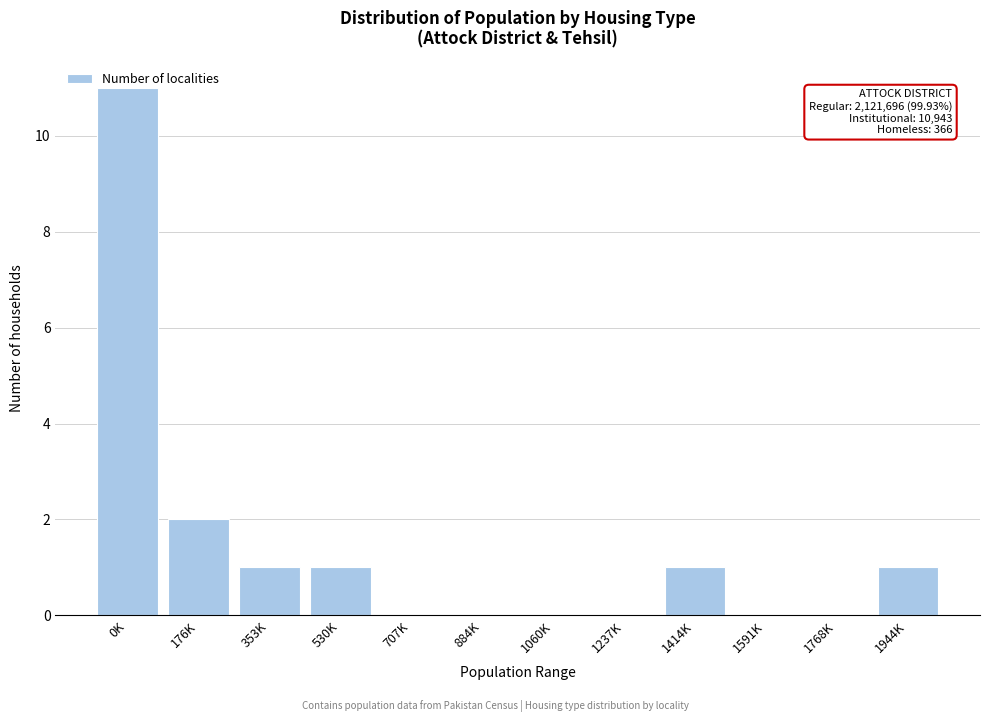

The chart shows a value of 6 at 707K. True or false?

False